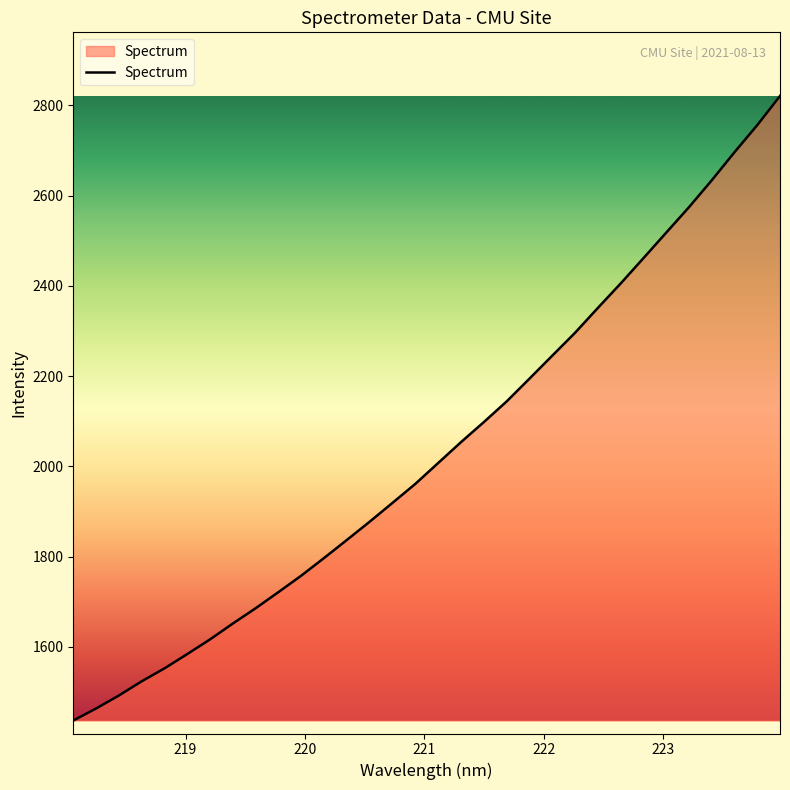

How many lines are shown in the chart?

1